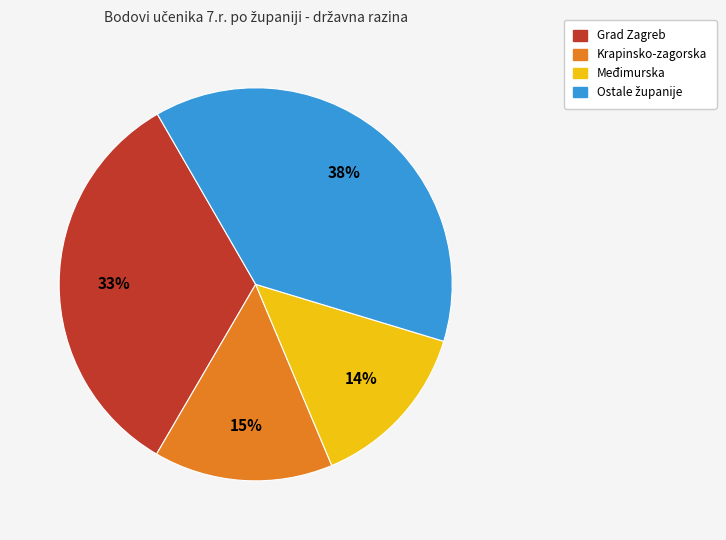

Is there any slice that represents more than half of the pie?

No